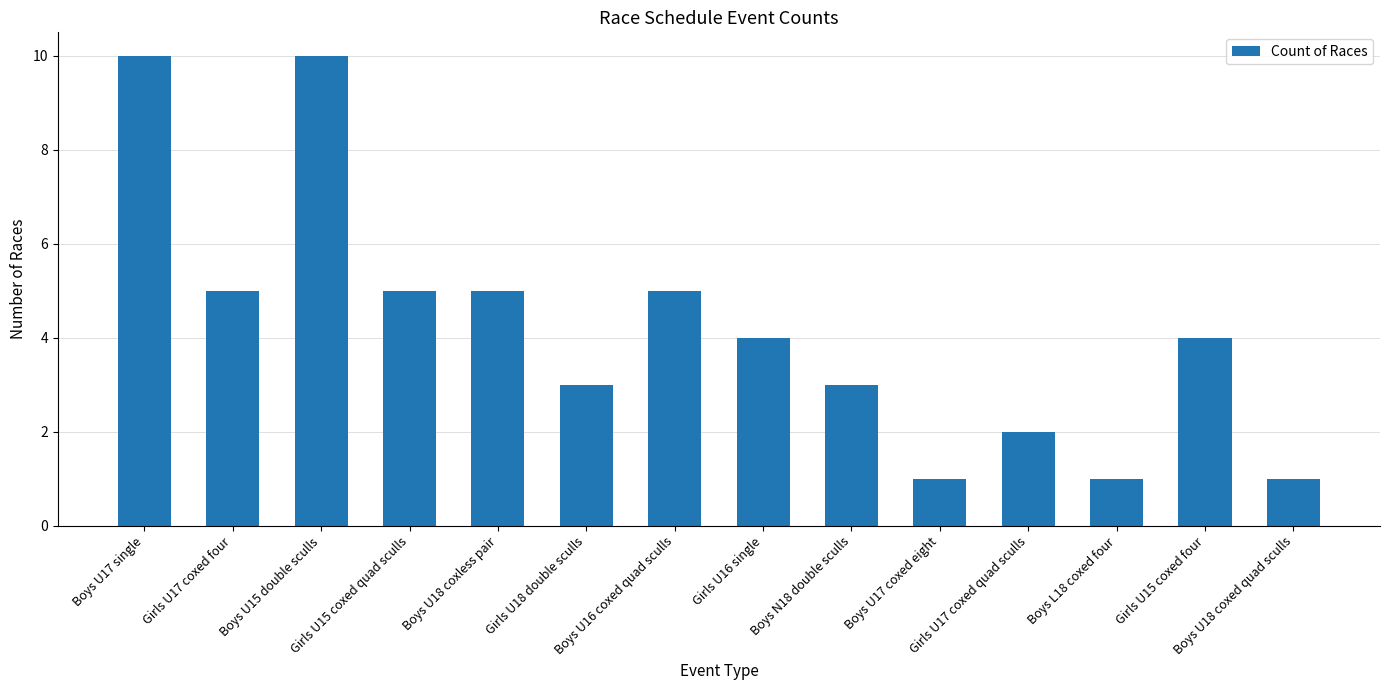

What is the difference between the values at Boys U15 double sculls and Boys U18 coxless pair?

5